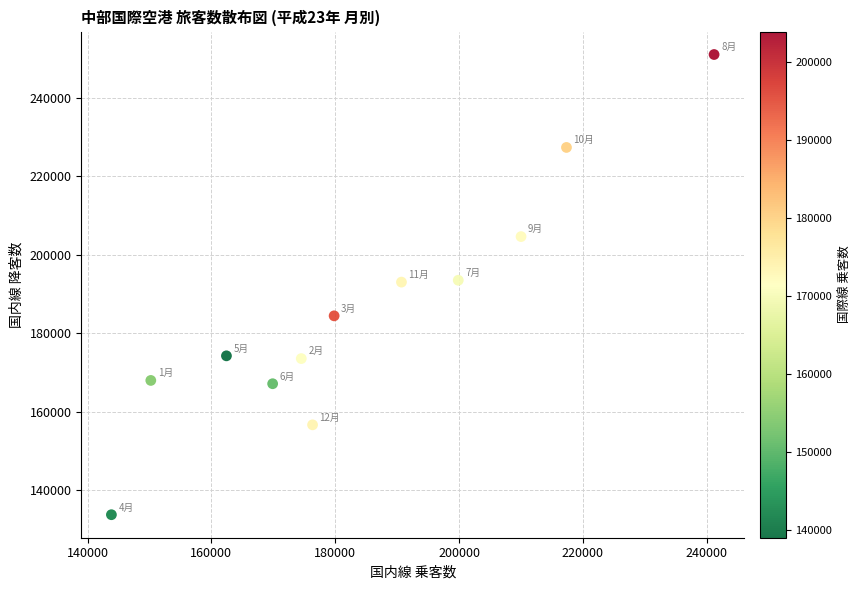

What is the range of X values (max minus min)?

97342